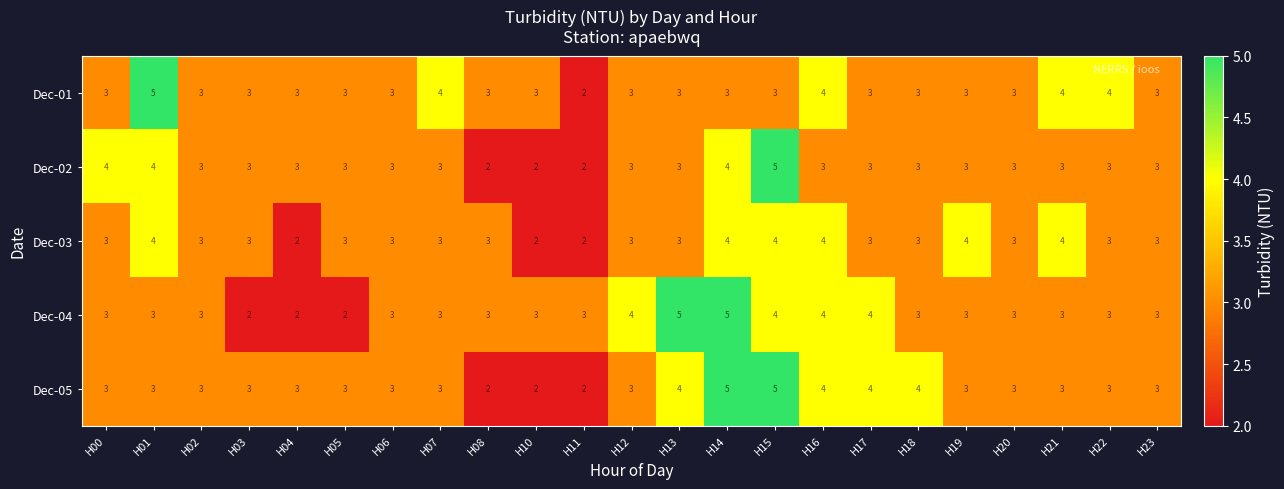

What is the difference between the highest and lowest values at H10?

1